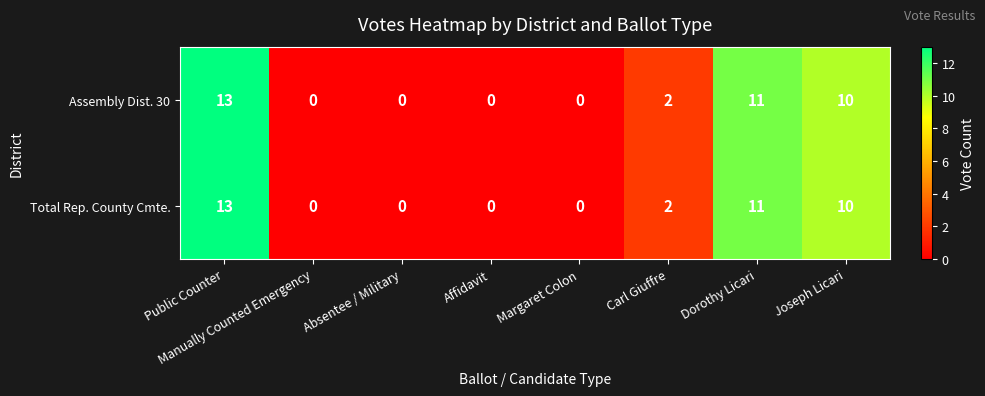

What is the maximum value shown in the chart?

13